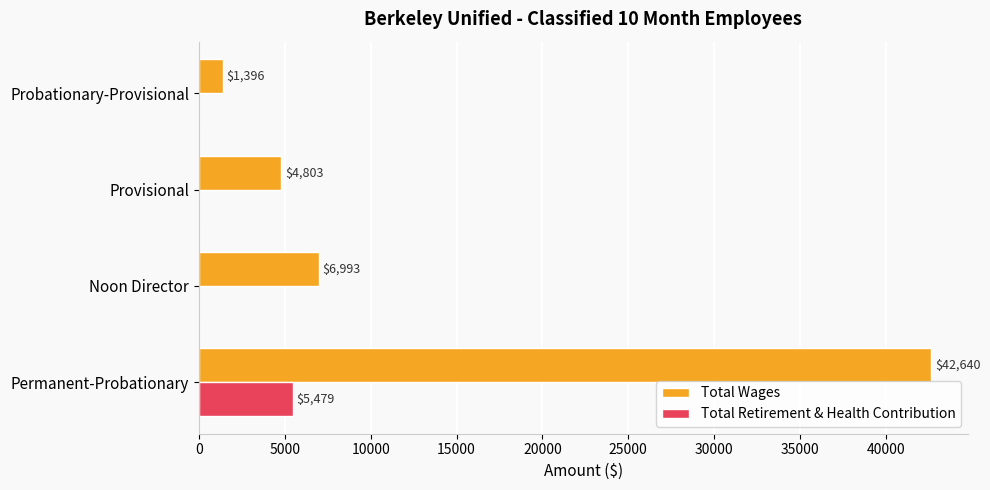

Which series has the largest total across all categories?

Total Wages